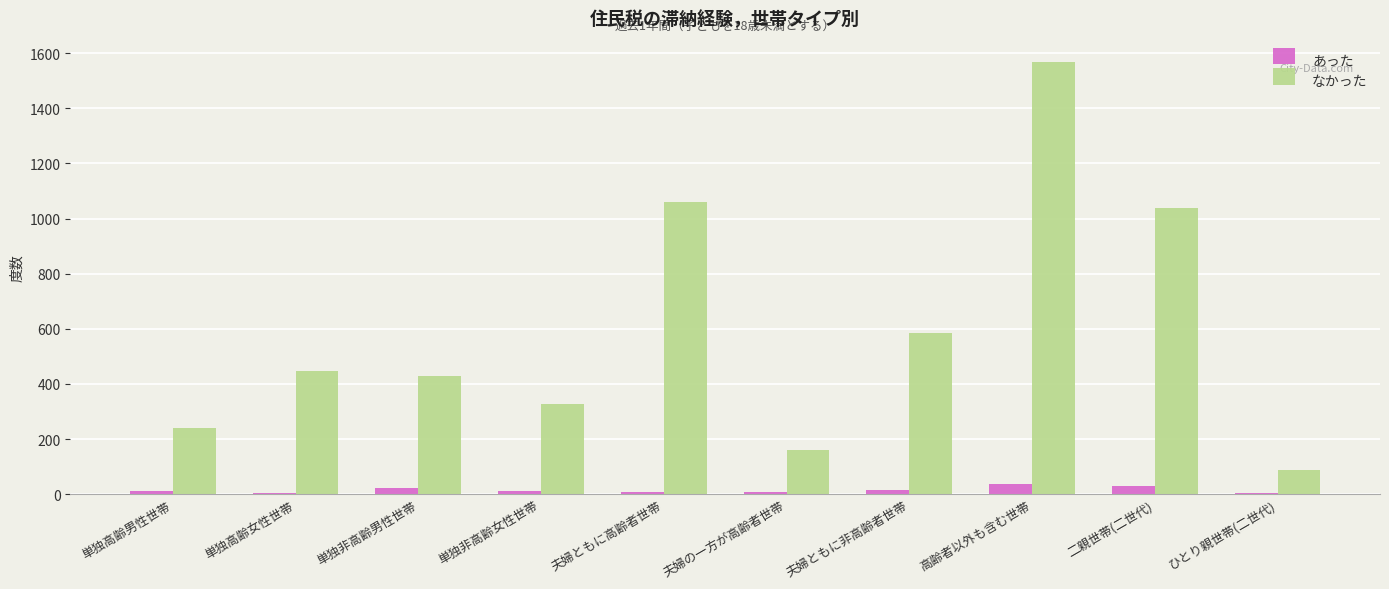

True or false: なかった has a value of 427 at 単独非高齢男性世帯.

True